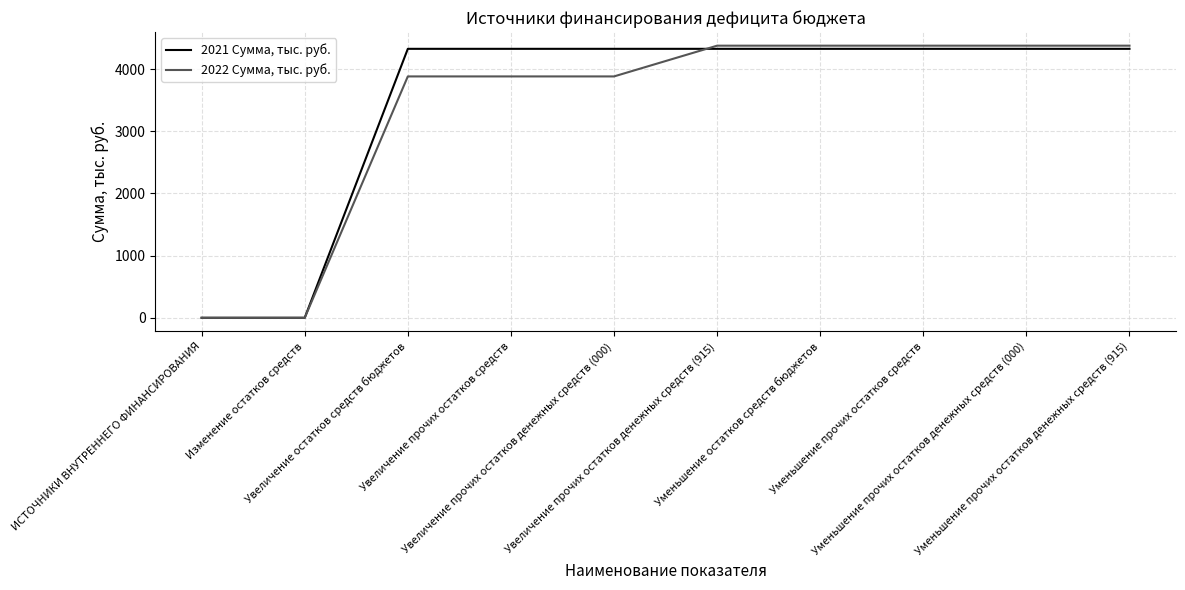

Rank the series by their average value, from highest to lowest.

2021 Сумма, тыс. руб., 2022 Сумма, тыс. руб.